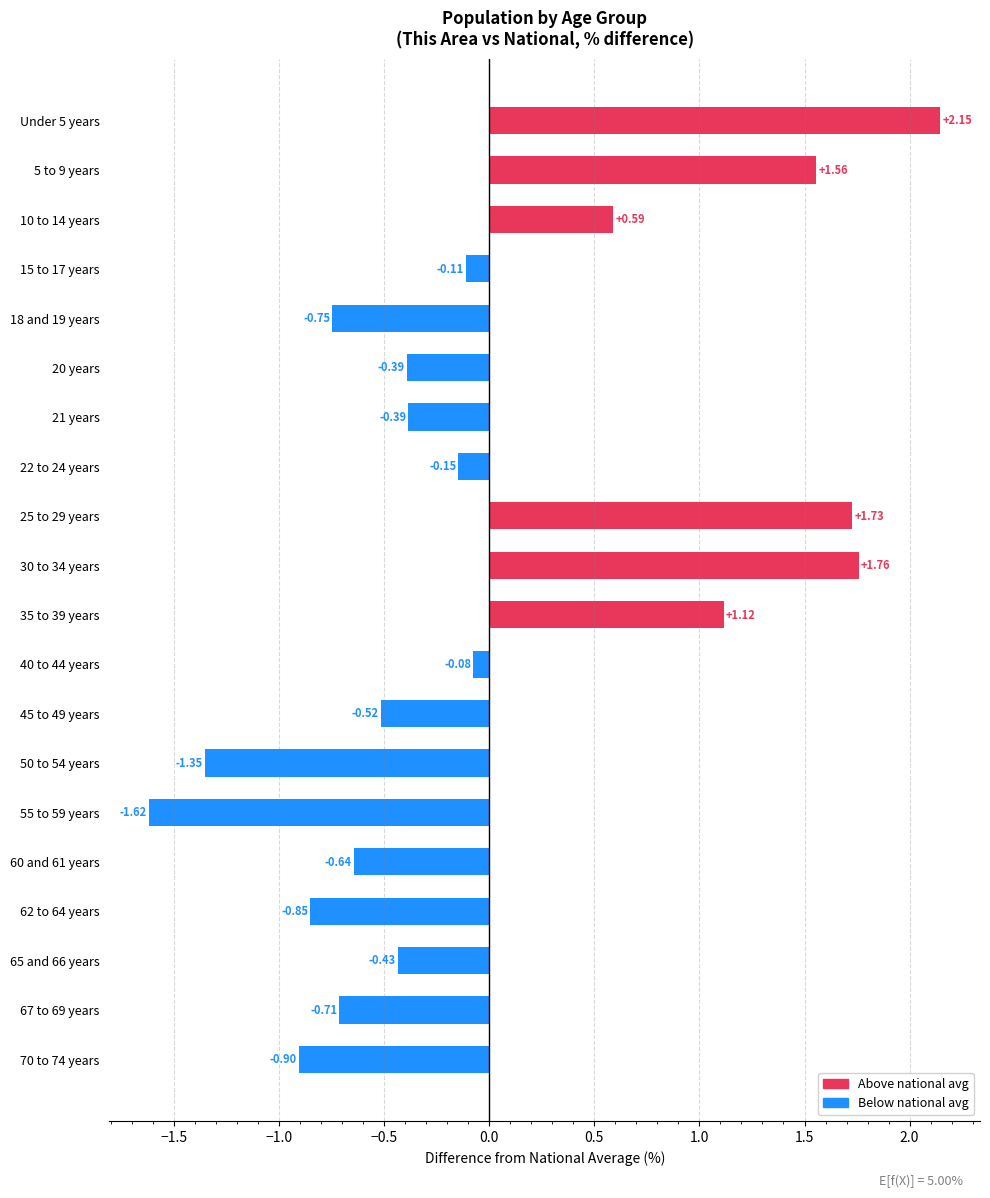

How many data points does each series have?

20